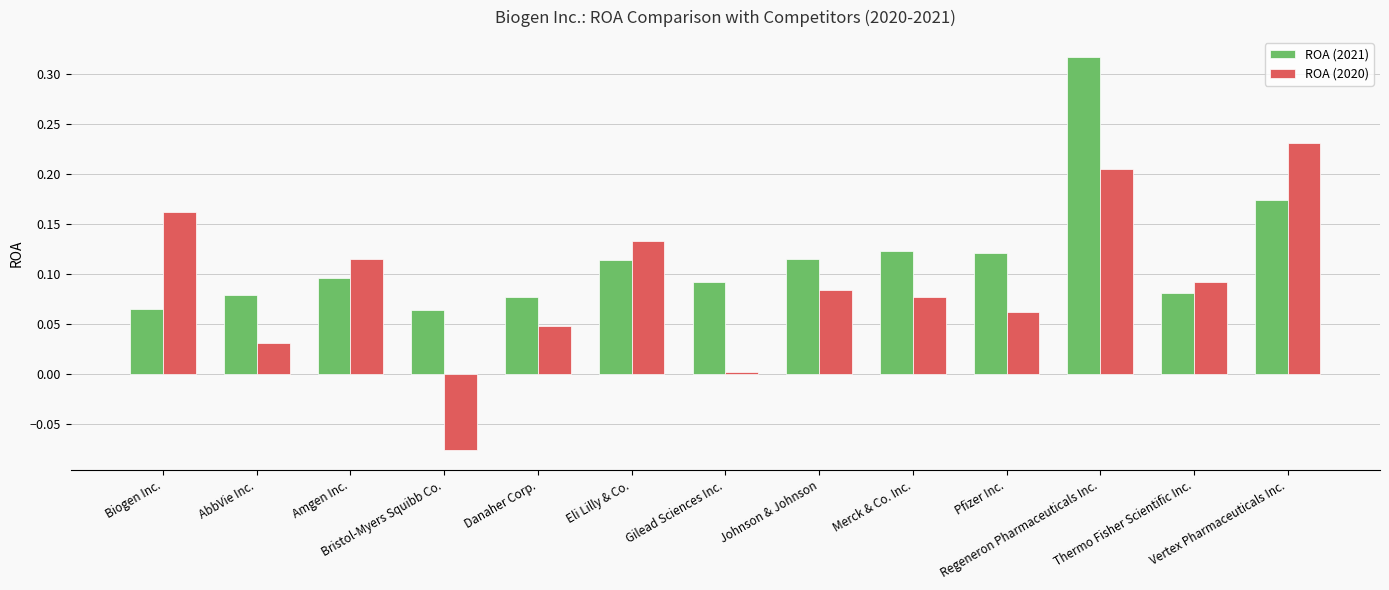

At which category is the sum across all series the highest?

Regeneron Pharmaceuticals Inc.